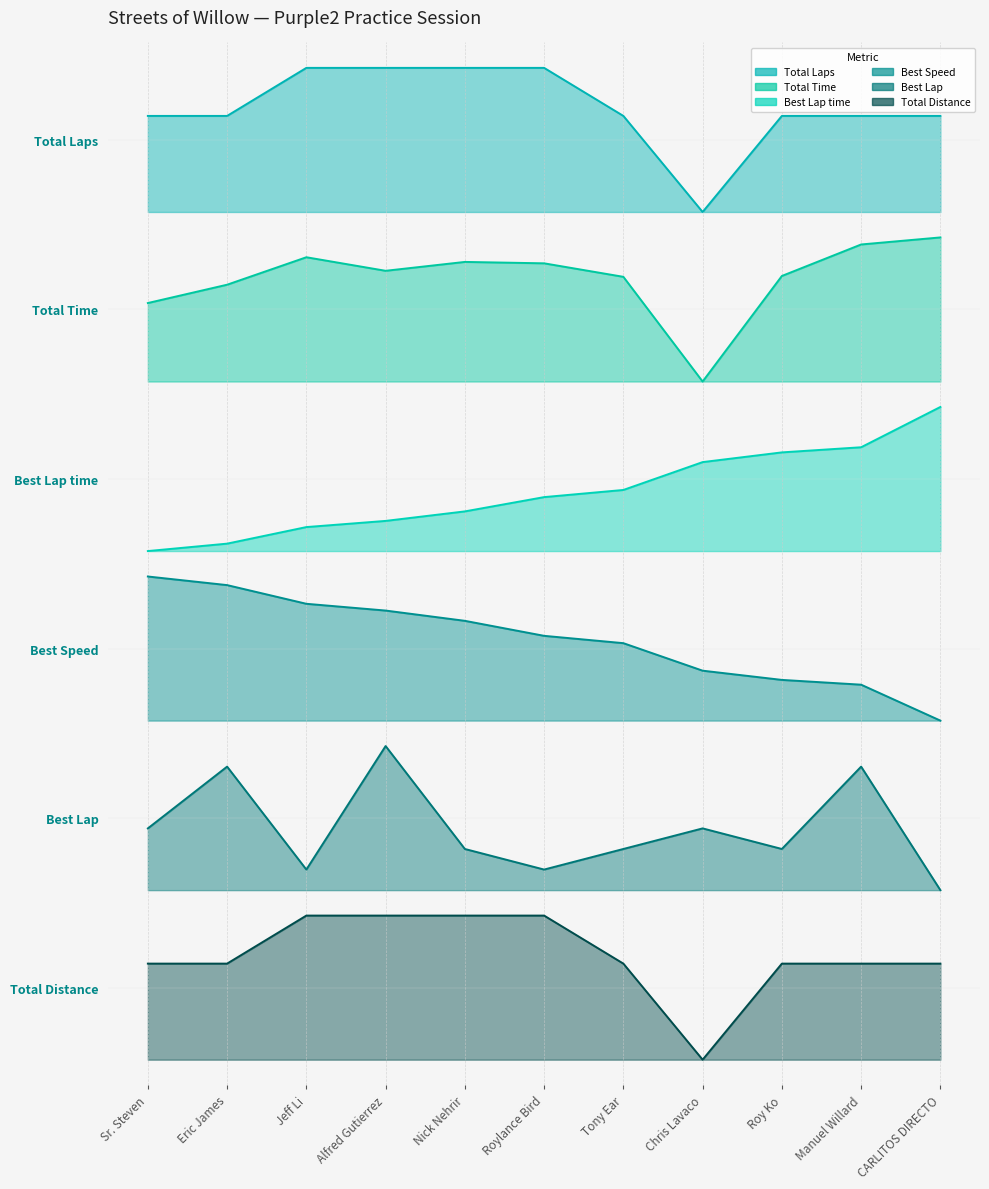

True or false: Total Laps and Best Lap intersect in this chart.

False